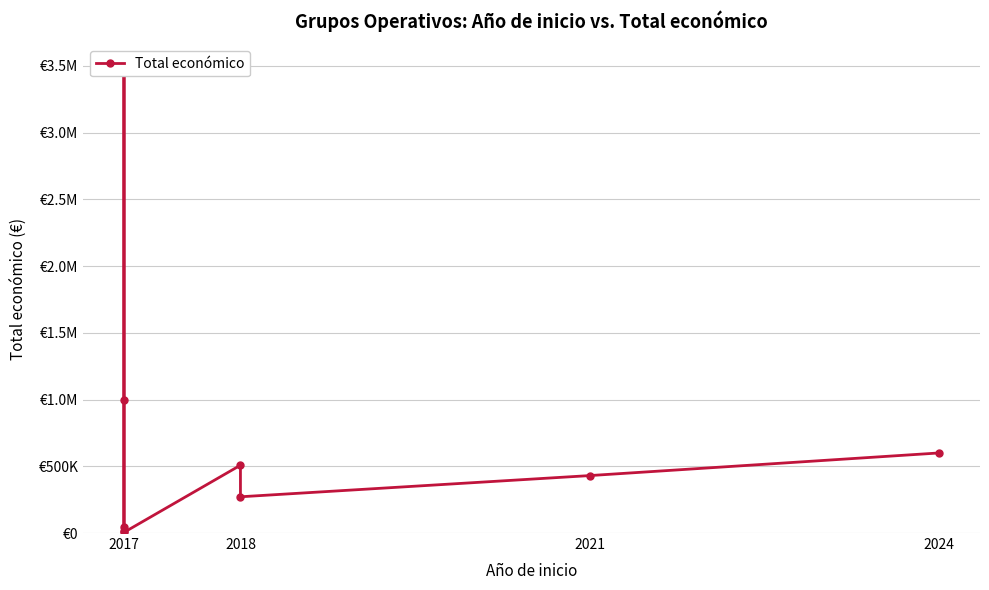

How many lines are shown in the chart?

1